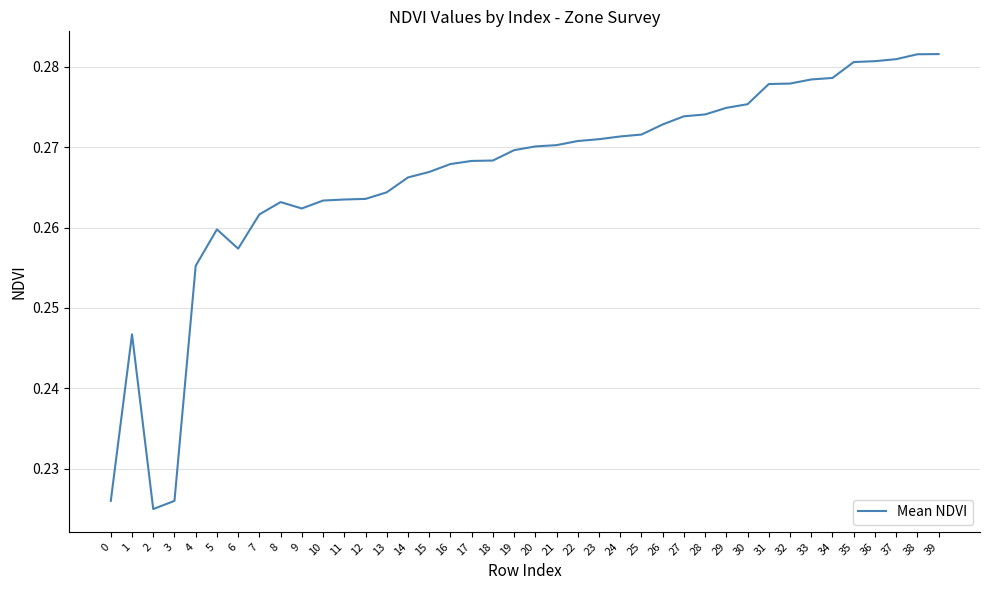

Which has a higher value, 16 or 14?

16